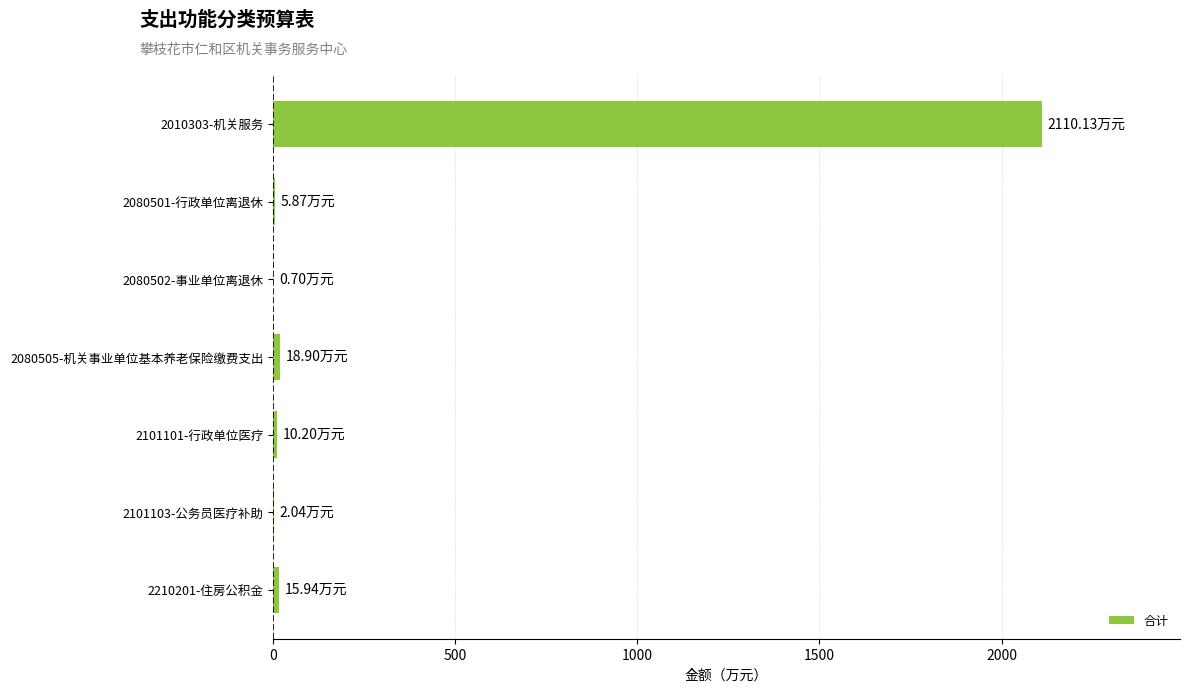

What is the average value?

309.1